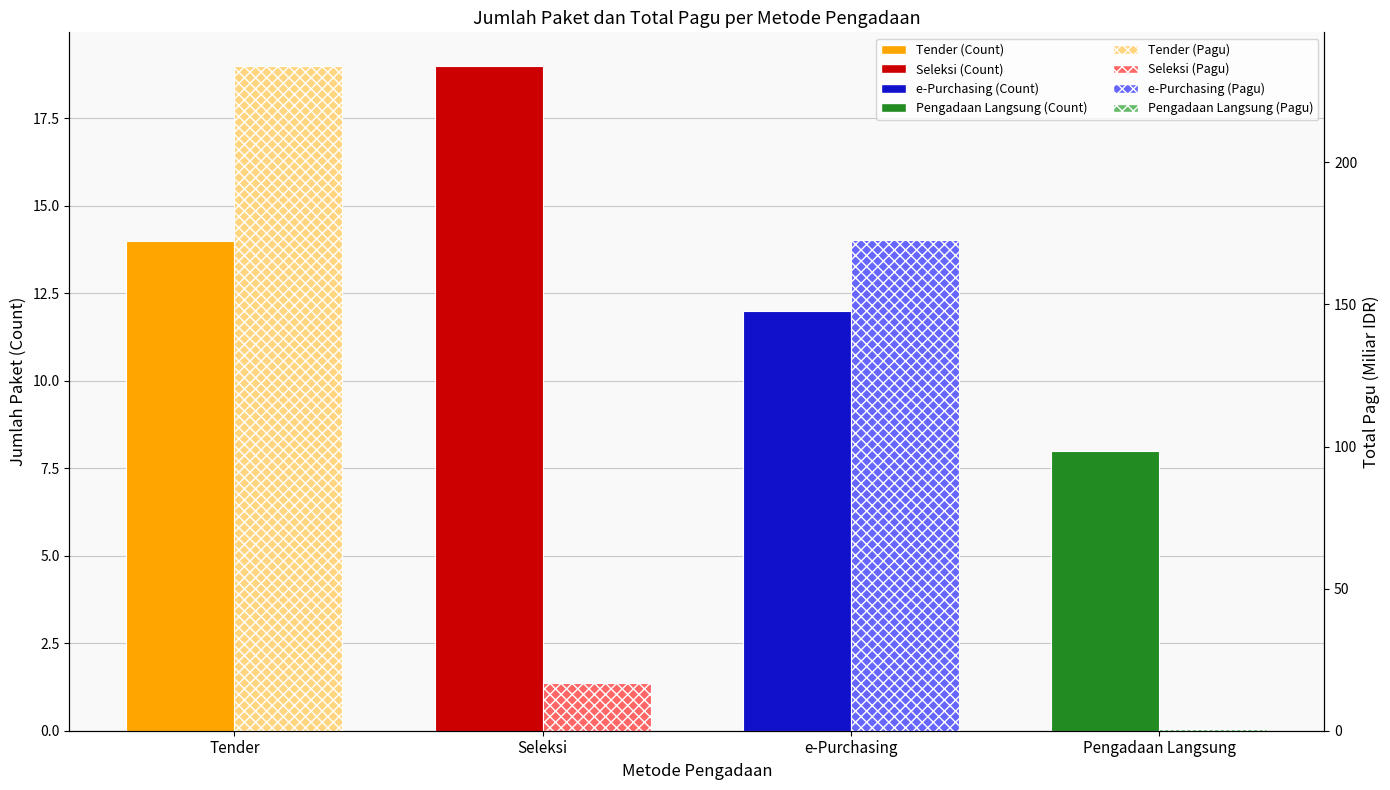

Where does the Jumlah Paket series first go above 14?

Seleksi